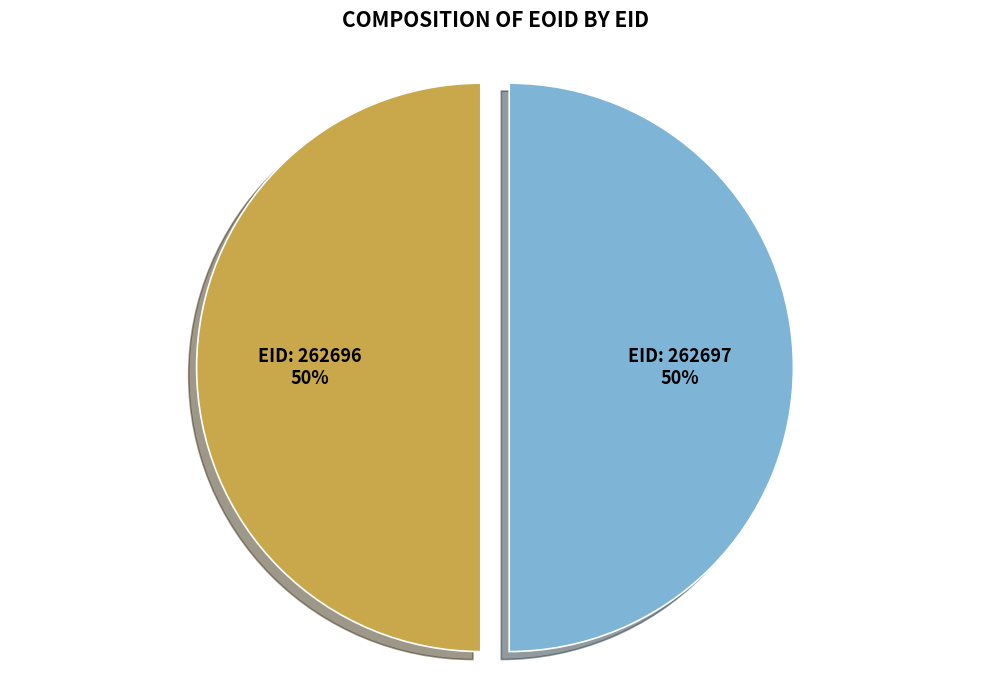

To the nearest percent, what is the average slice percentage?

50%